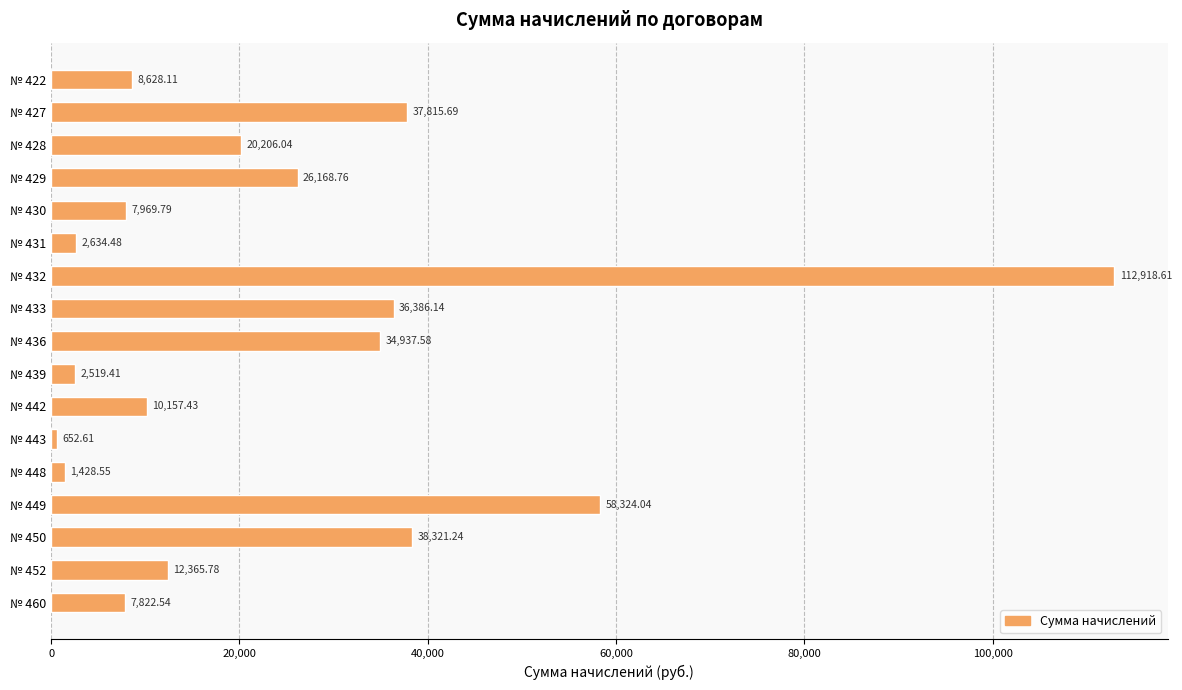

Approximately how many times larger is the value at № 436 compared to № 448?

24.5